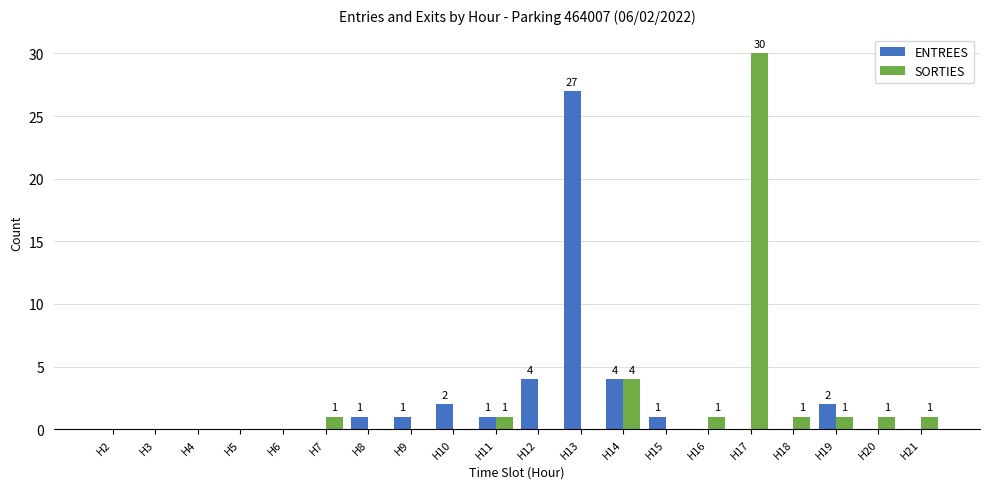

What is the greatest value displayed?

30